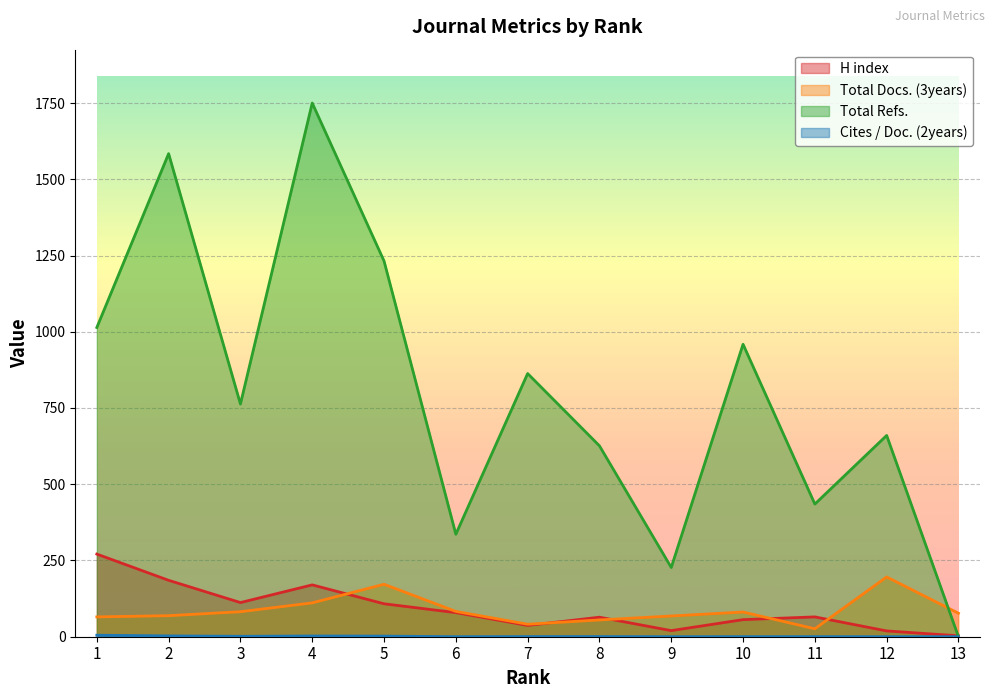

The value of Cites / Doc. (2years) at 11 is 0.1. True or false?

False